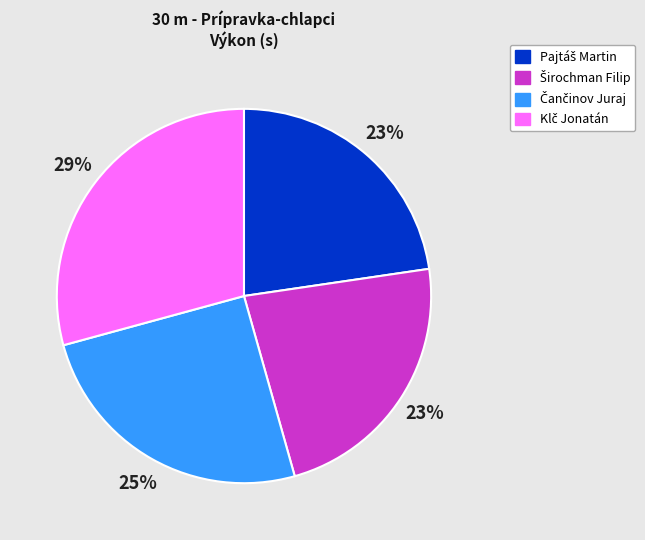

To the nearest percent, what is the average slice percentage?

25%